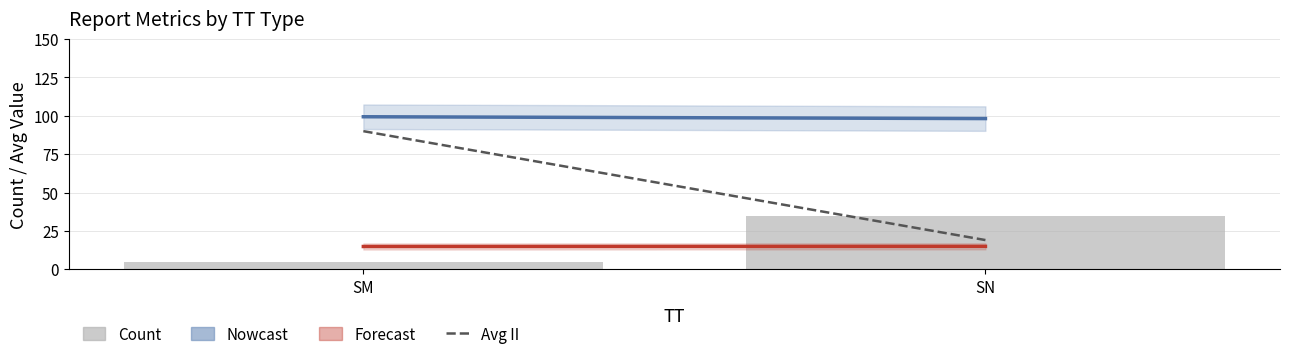

What value does the data have at SN, to the nearest 10?

40